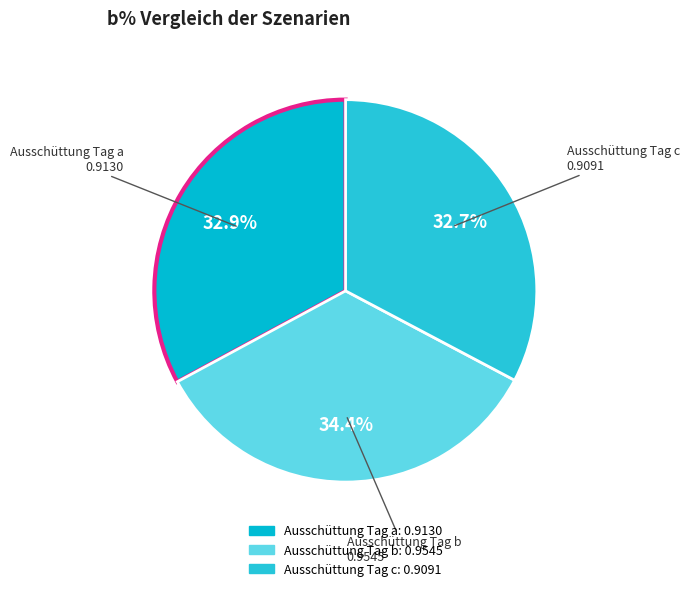

Which category has the biggest portion of the pie?

Ausschüttung Tag b